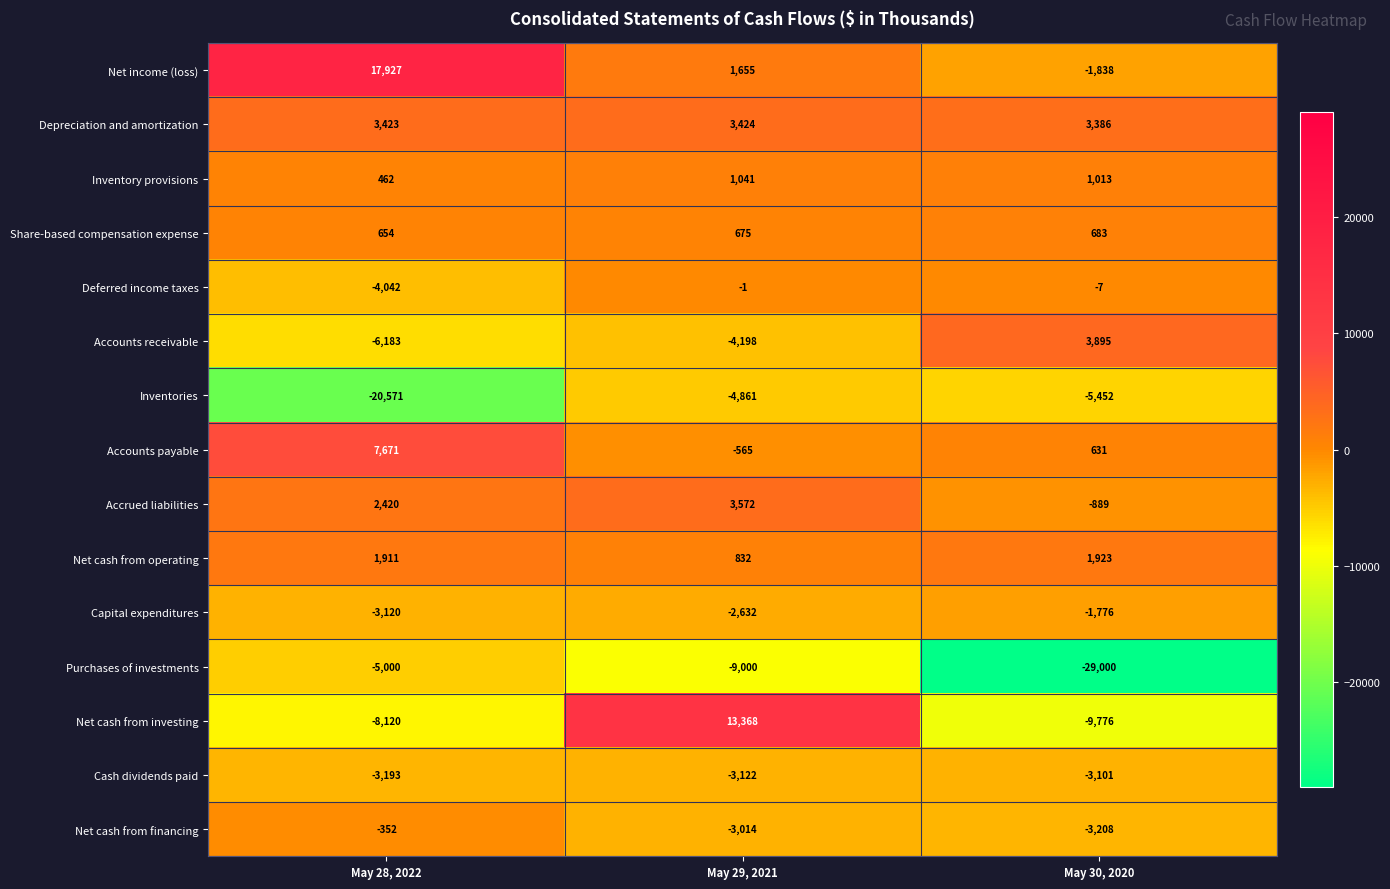

Rank the series by their maximum value, from highest to lowest.

Net income (loss), Net cash from investing, Accounts payable, Accounts receivable, Accrued liabilities, Depreciation and amortization, Net cash from operating, Inventory provisions, Share-based compensation expense, Deferred income taxes, Net cash from financing, Capital expenditures, Cash dividends paid, Inventories, Purchases of investments